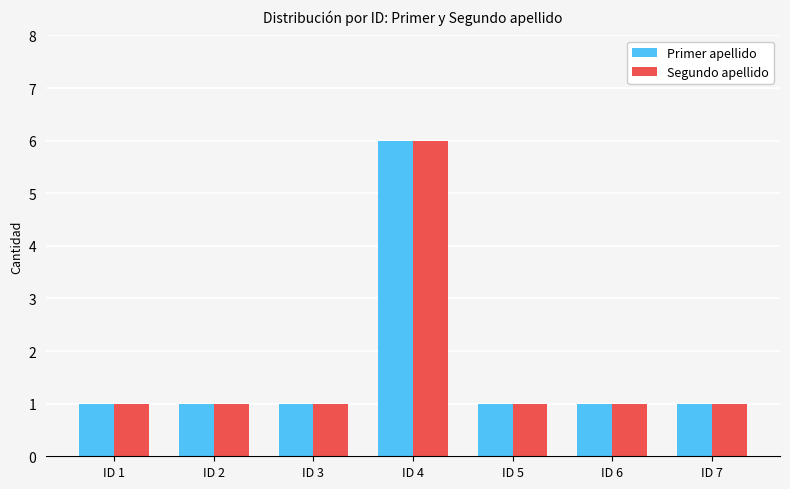

What is the sum of all Segundo apellido values?

12